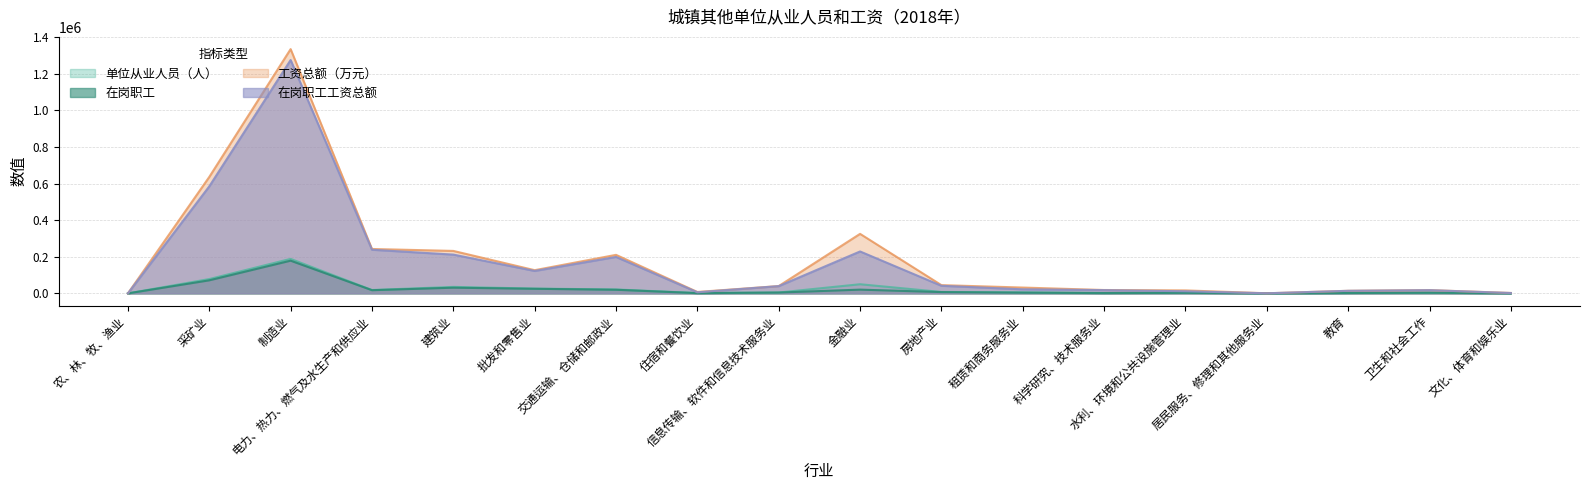

Is it true that 工资总额（万元） equals 17854 at 卫生和社会工作?

True